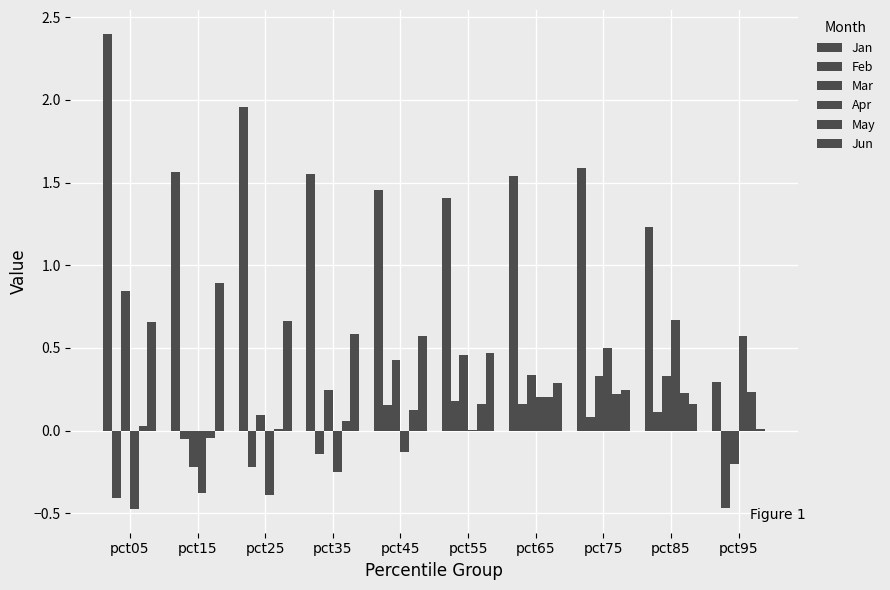

How many data points in Mar are above 0?

8